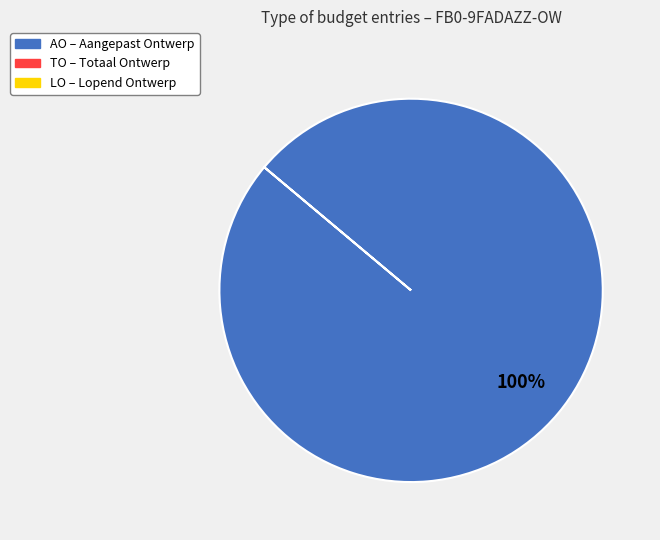

Is there any slice that represents more than half of the pie?

Yes